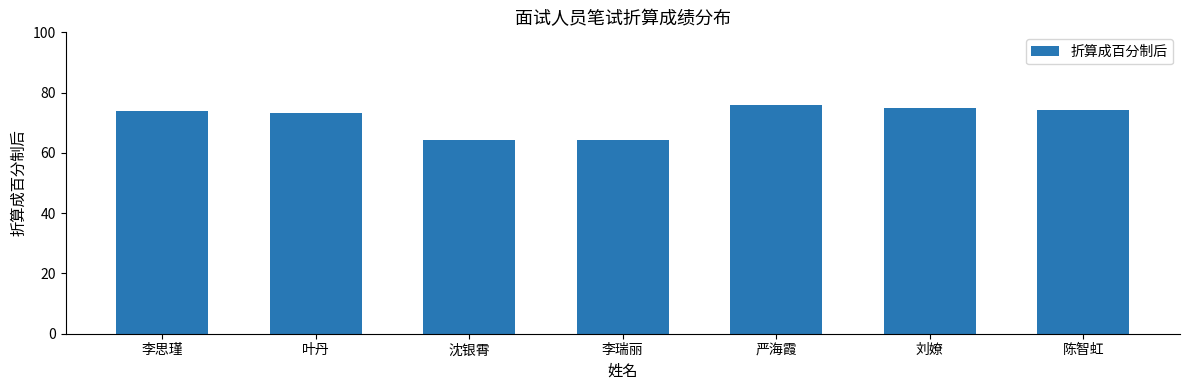

What is the change in value from 李思瑾 to 刘嫽?

+1.0